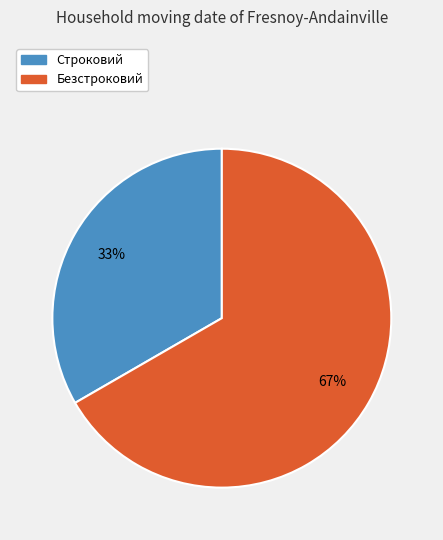

To the nearest percent, what is the average slice percentage?

50%